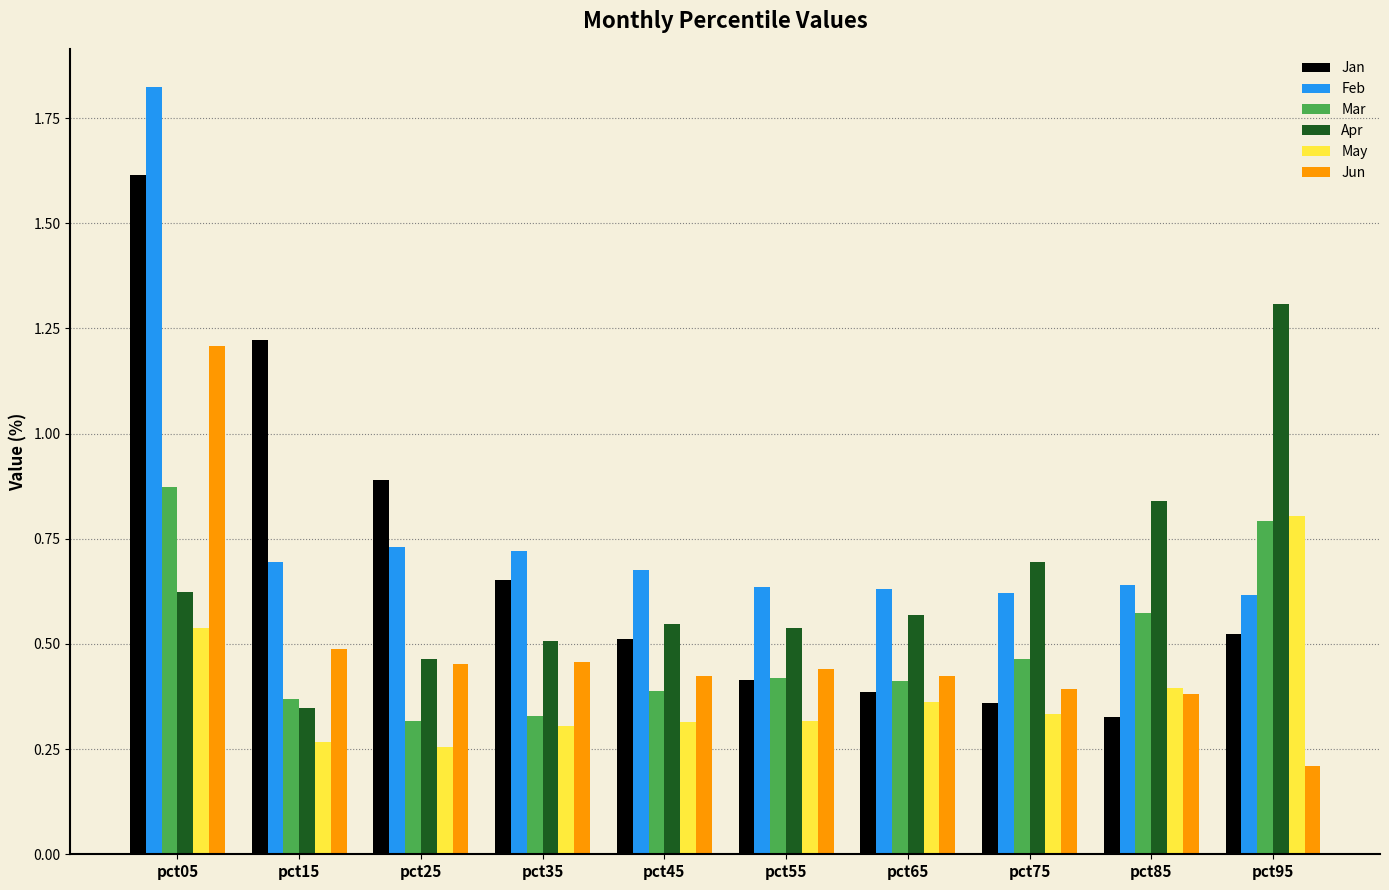

Which series changed the most between pct25 and pct75?

Jan